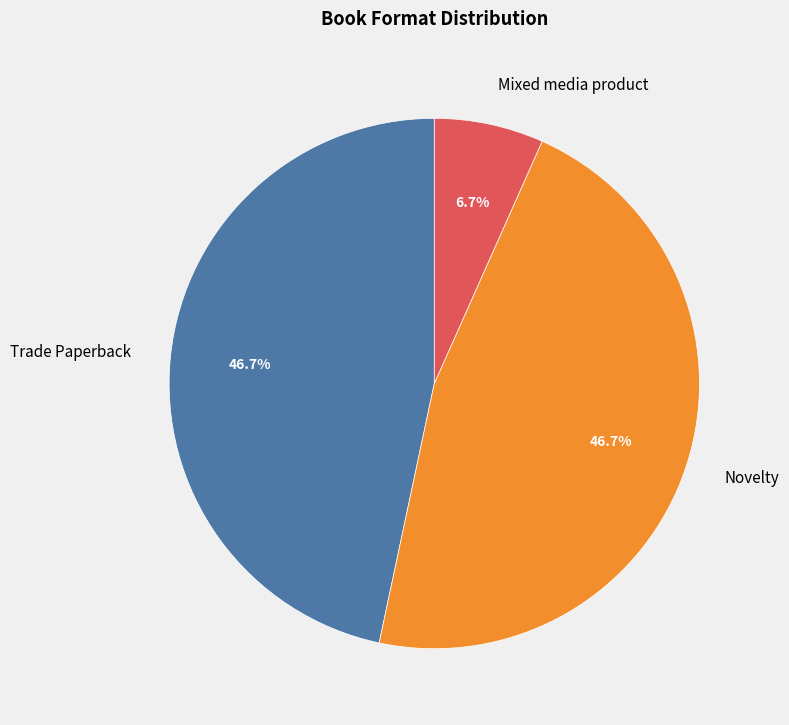

What is the ratio of the value at Trade Paperback to the value at Novelty?

1.0